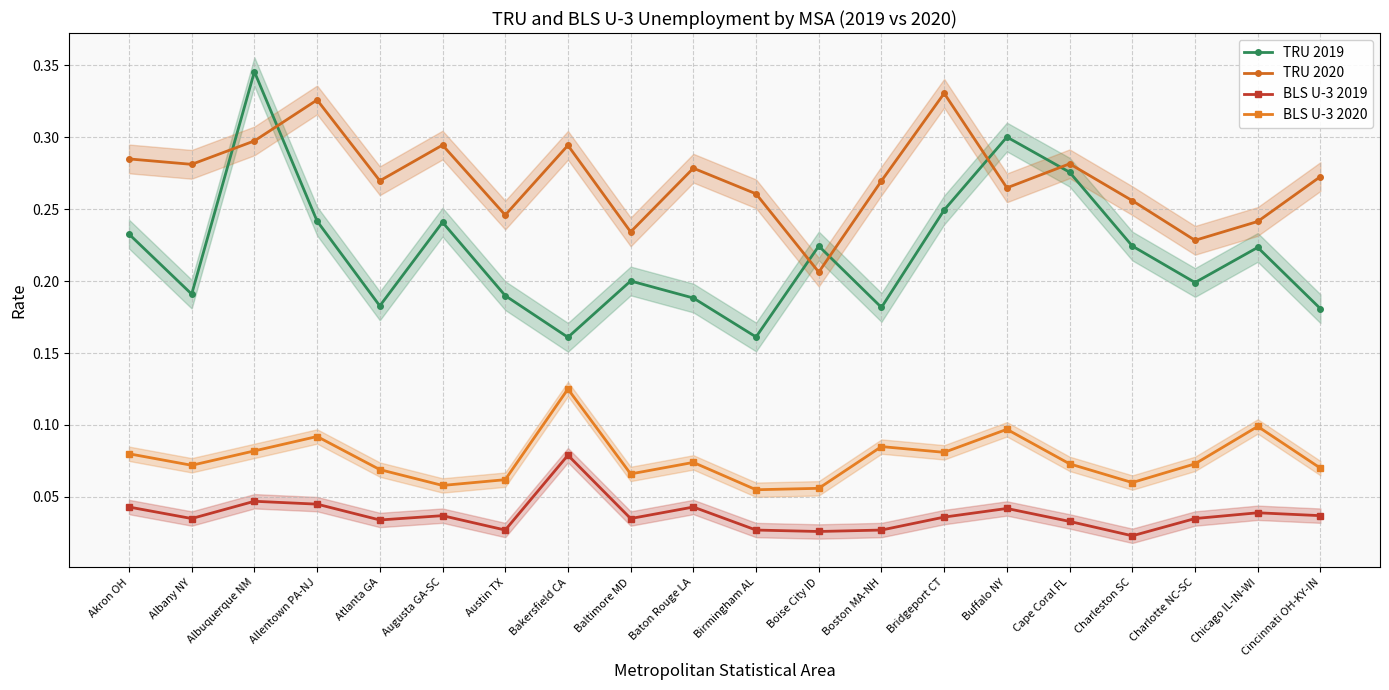

True or false: BLS U-3 2020 and TRU 2019 cross at least once.

False